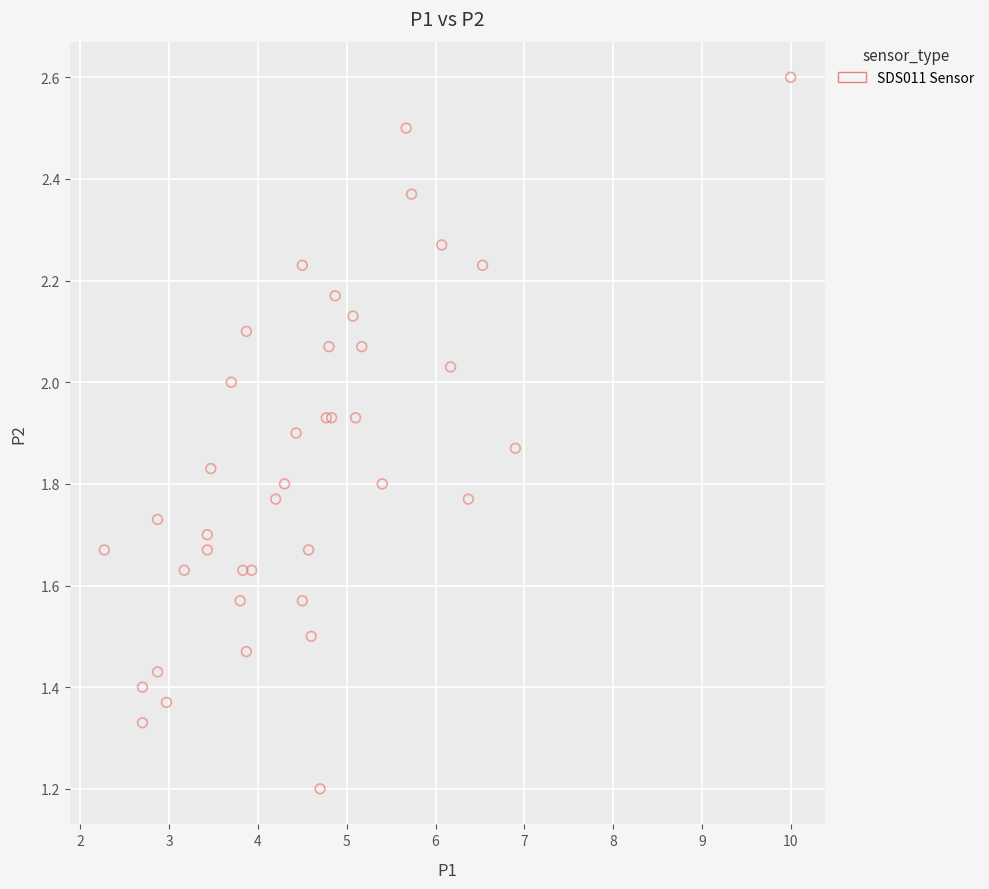

What Y value in the scatter plot is closest to 1?

1.2